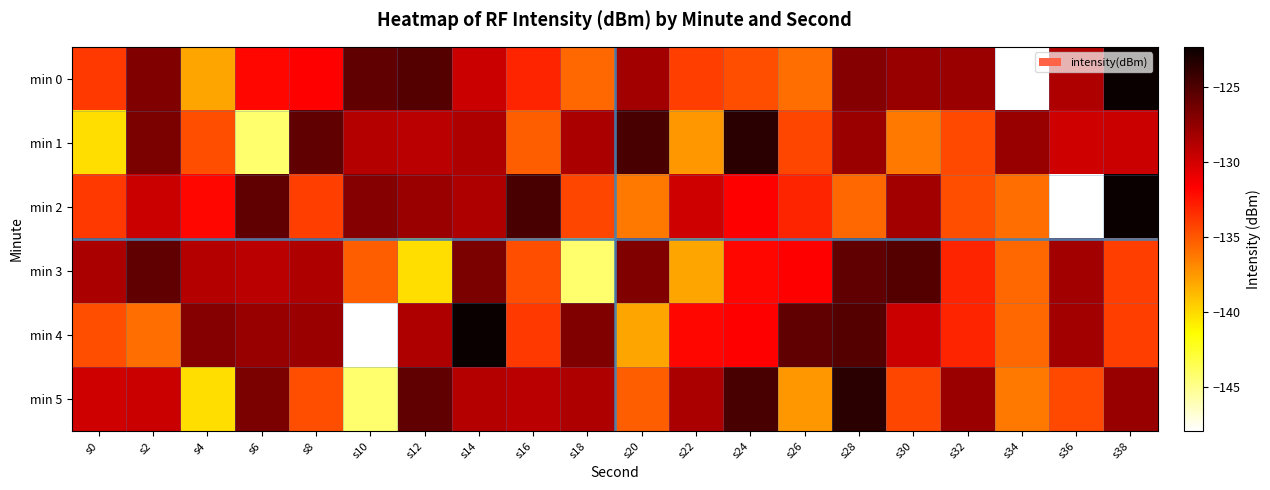

Which series has the widest spread of values?

min 0